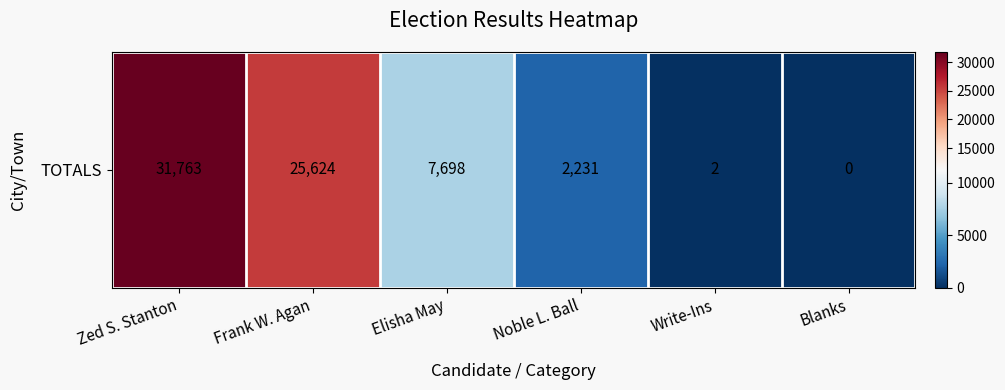

What is the difference between the values at Blanks and Elisha May?

7698